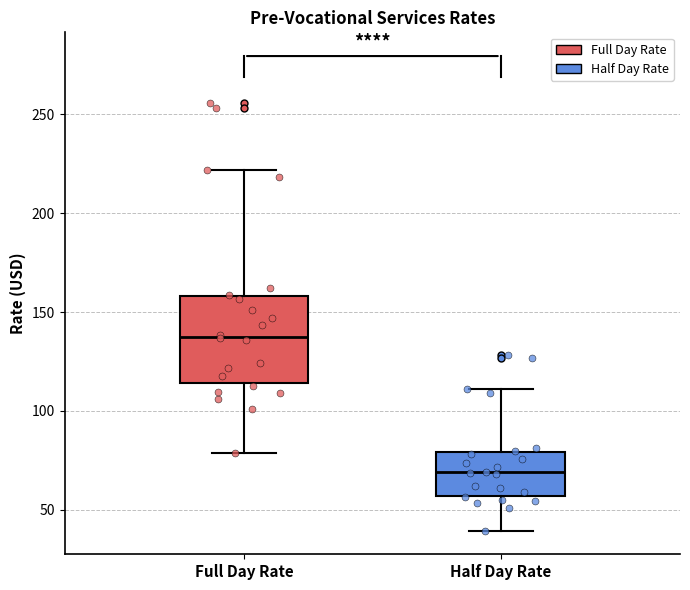

Comparing the boxes themselves (not the whiskers), which one is the tallest?

Full Day Rate